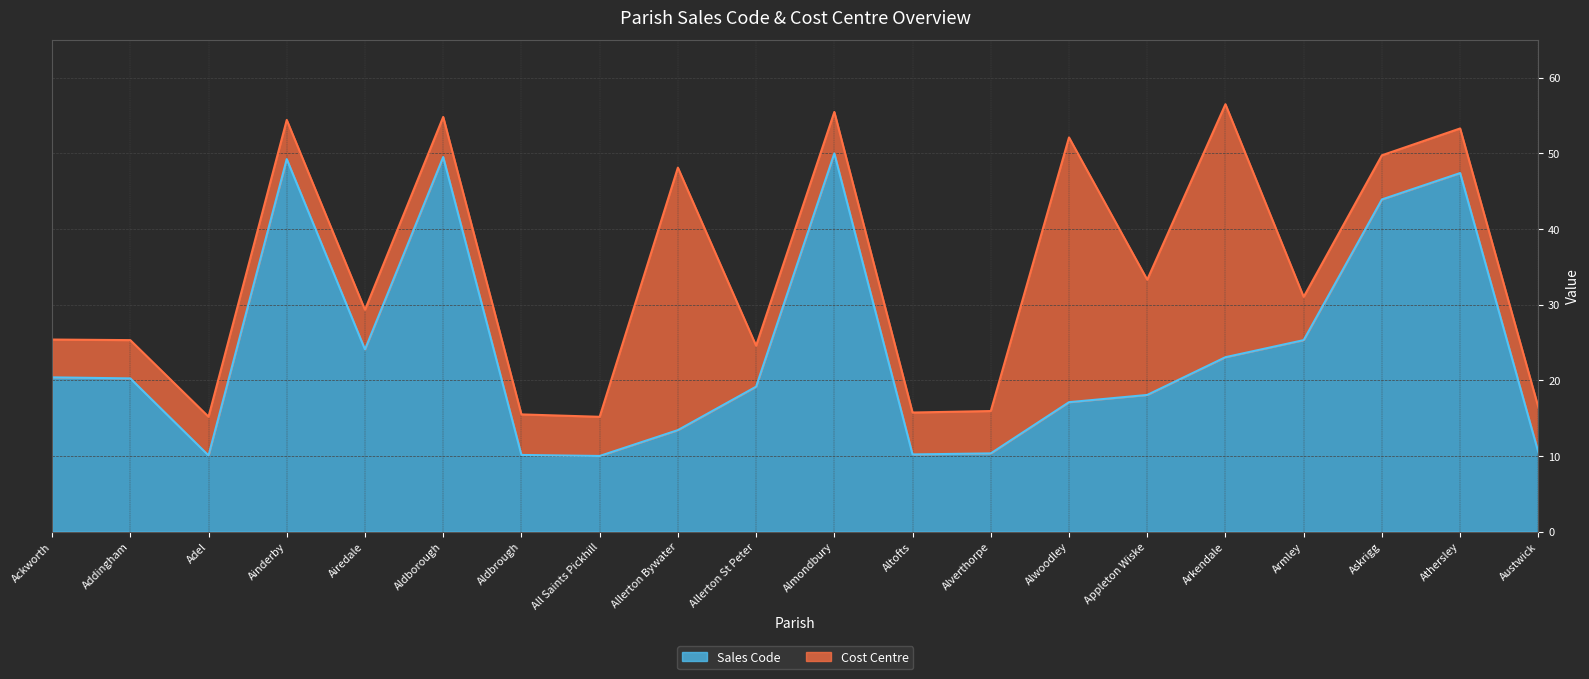

What is the sum of all values?

482.2